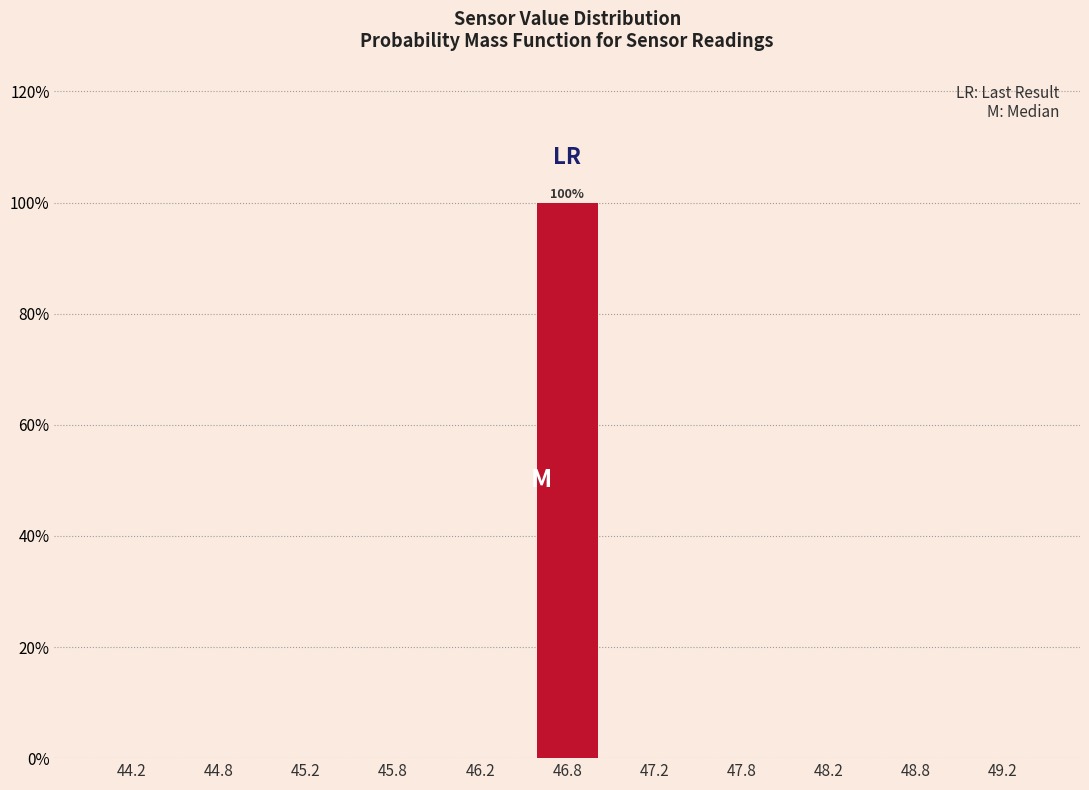

Are the bars horizontal?

No